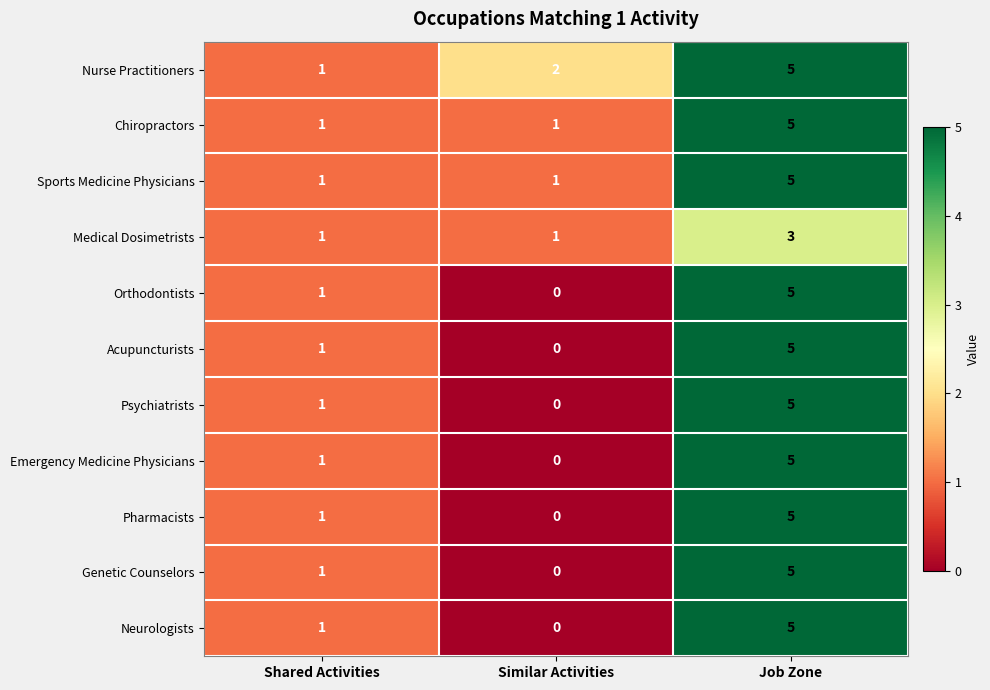

Which category has the lowest value across all series?

Similar Activities